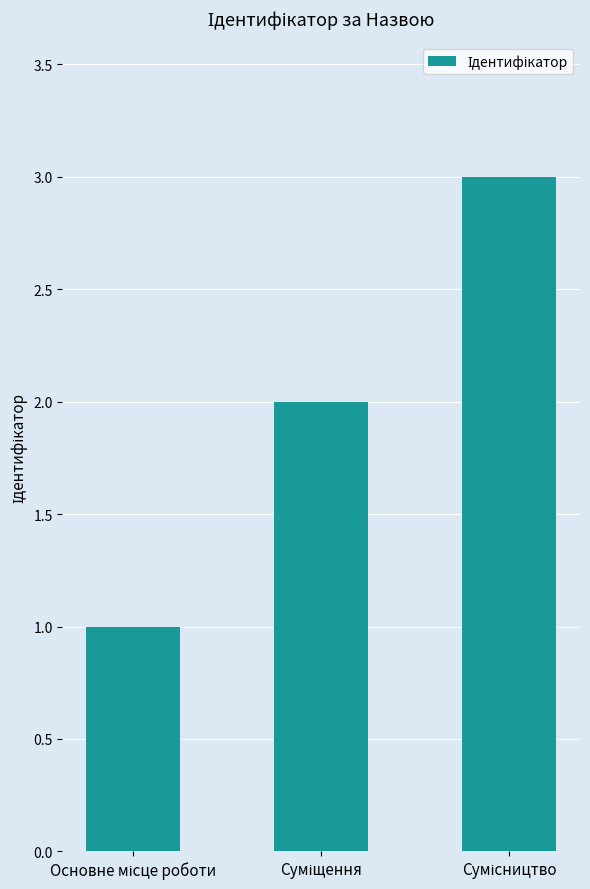

What is the value of the 2nd bar from the left?

2